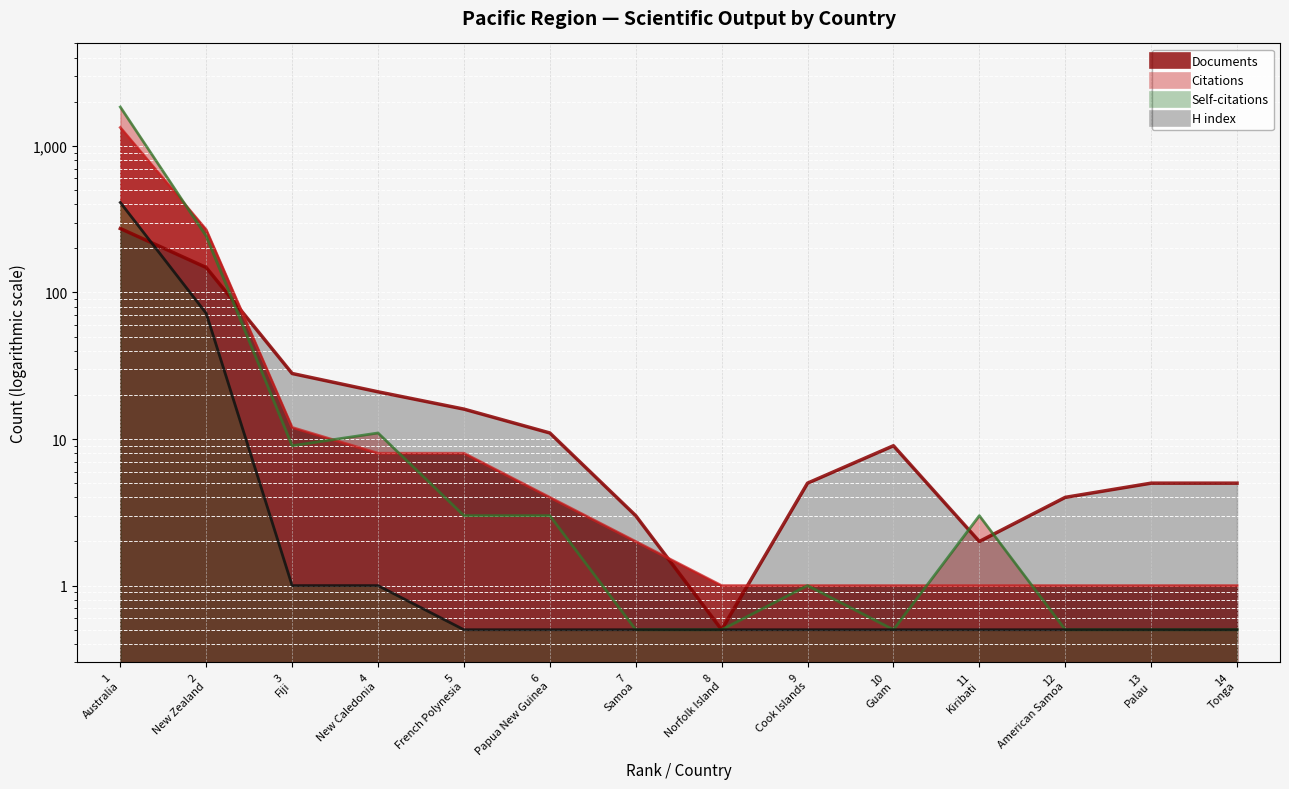

What is the spread (max minus min) of values at 7
Samoa?

2.5